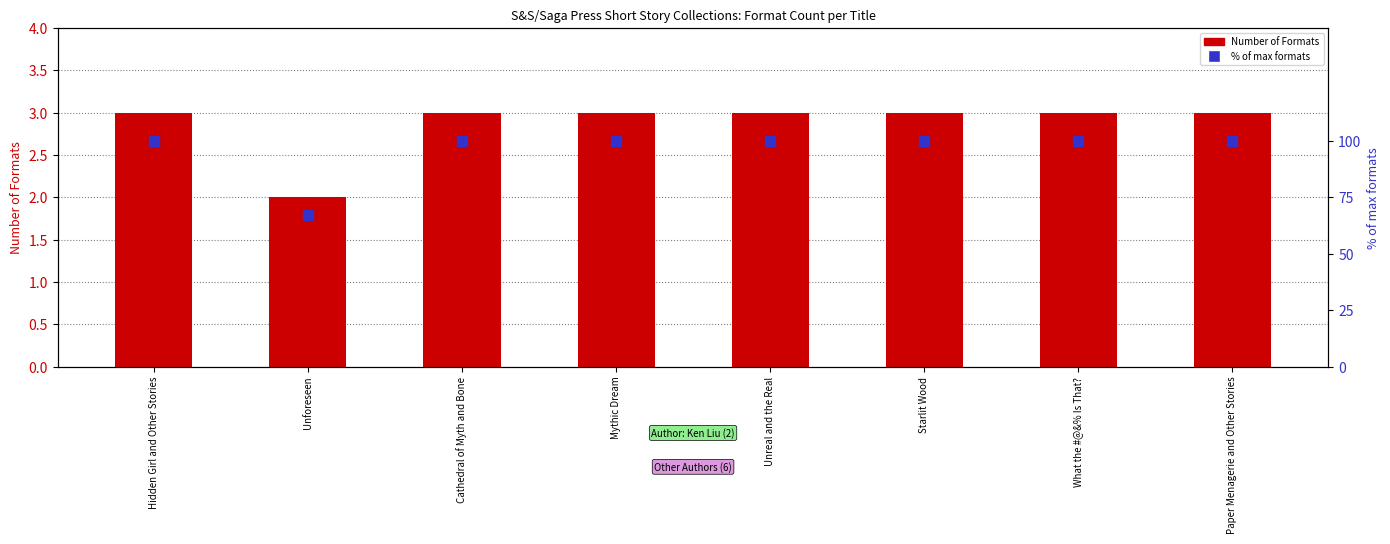

Which series contains the highest Y value?

% of max formats